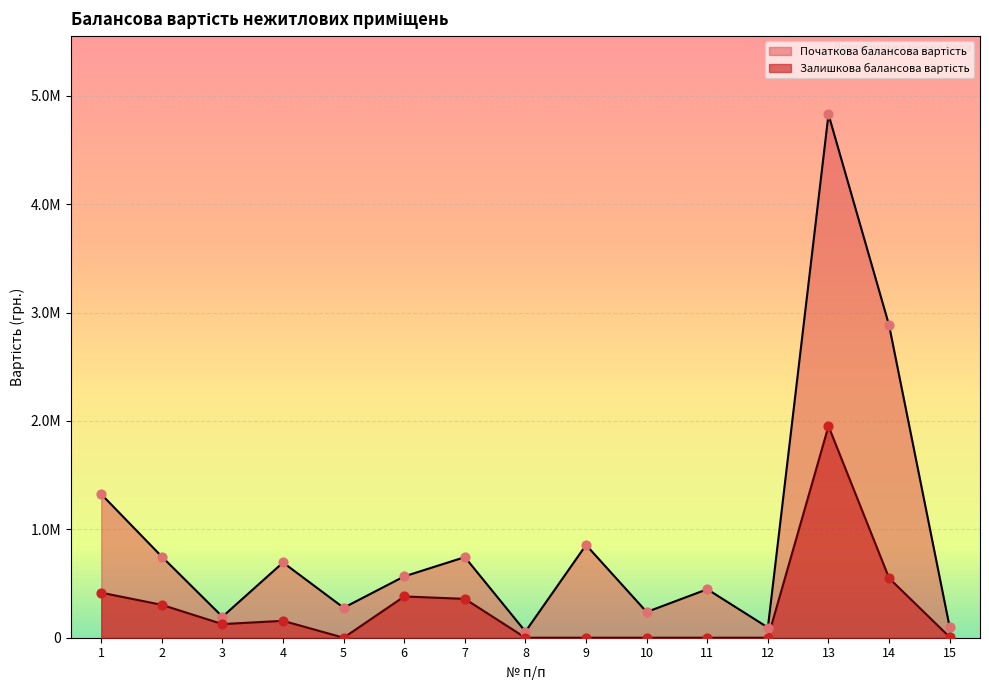

Which series has the widest spread of Y values?

Початкова балансова вартість